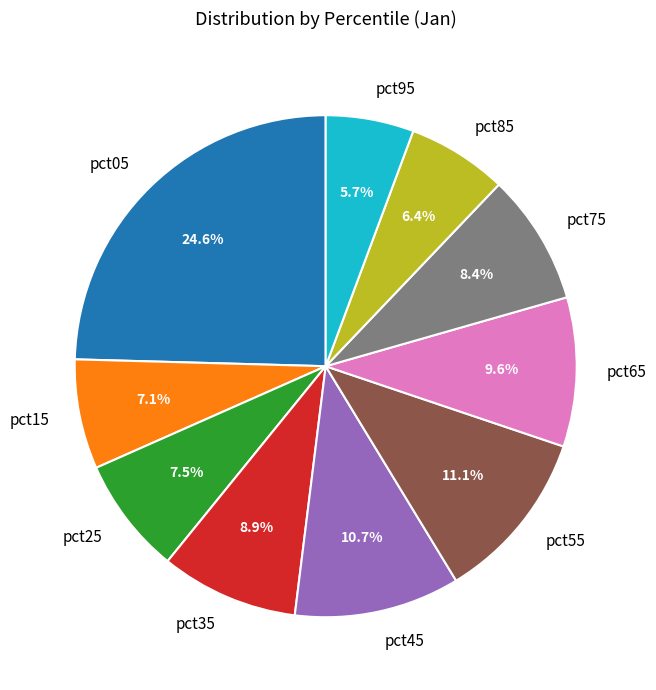

Combined, do pct55 and pct95 account for over 50%?

No